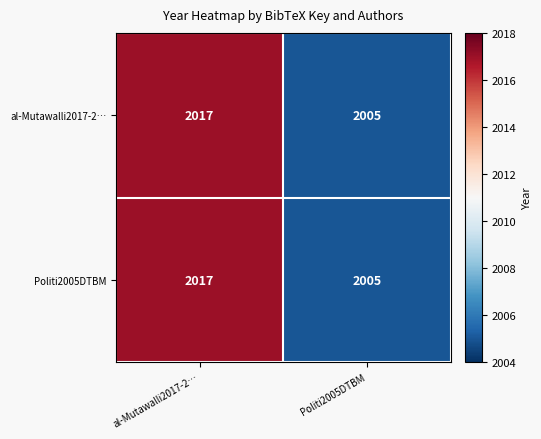

What is the sum of the Politi2005DTBM values at al-Mutawalli2017-2… and Politi2005DTBM?

4022